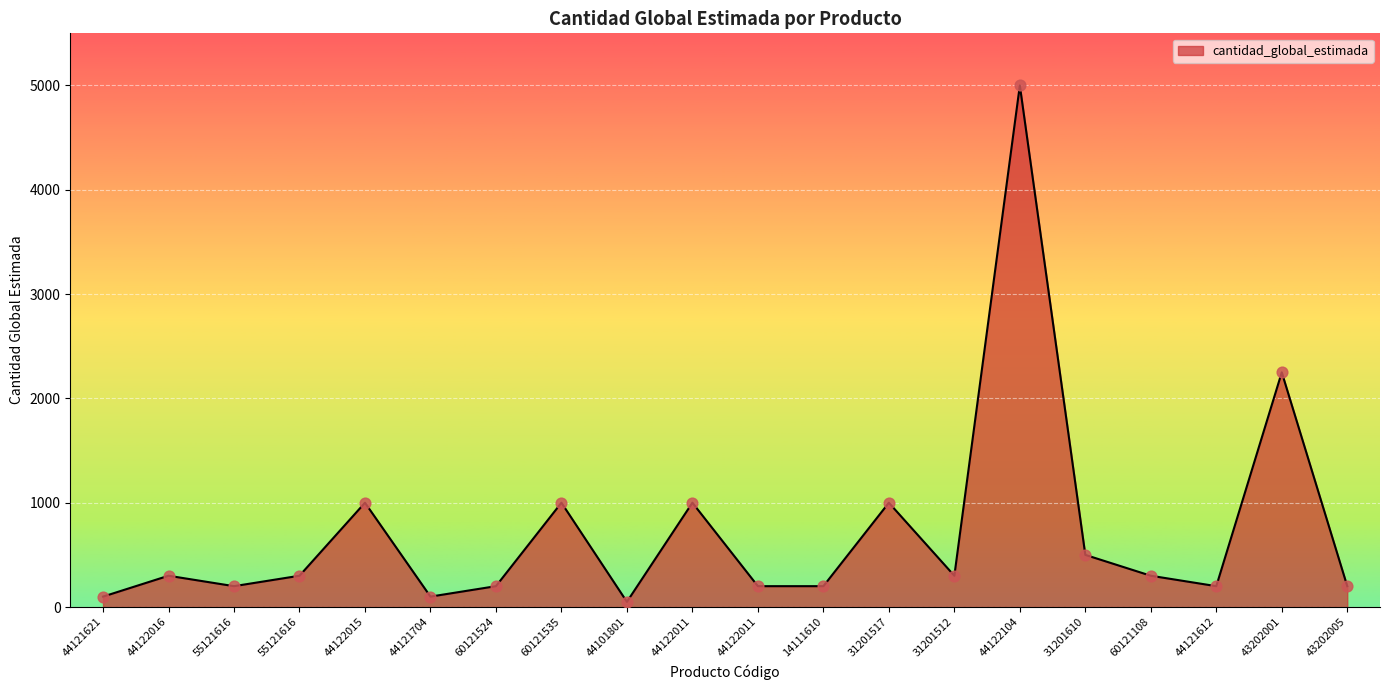

Does the chart have visible grid lines?

Yes